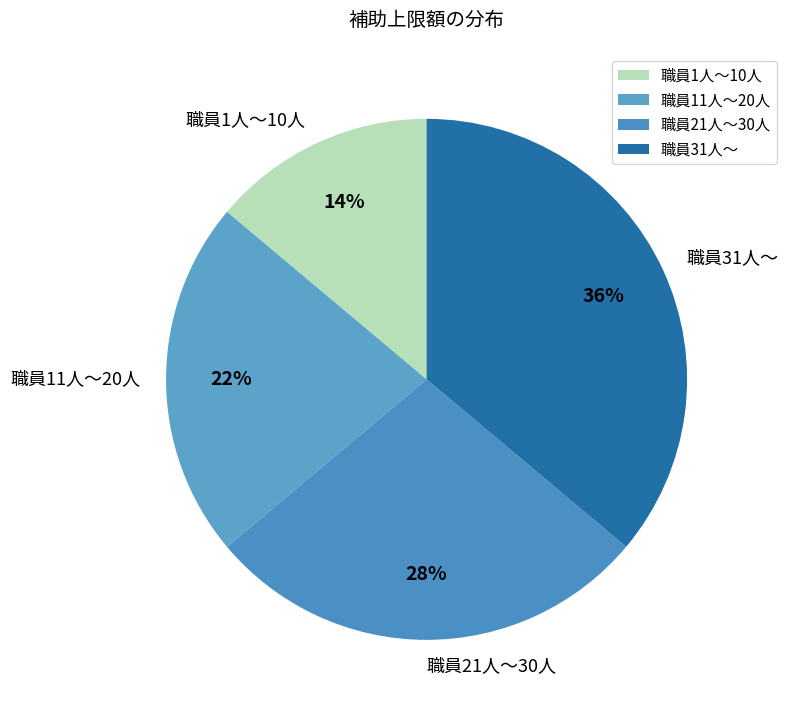

Does 職員21人～30人 represent more than half of the total?

No